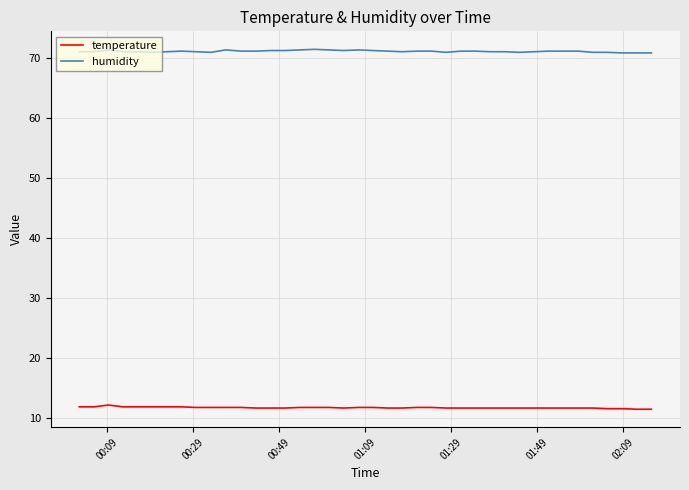

What is the minimum value shown in the chart?

11.5